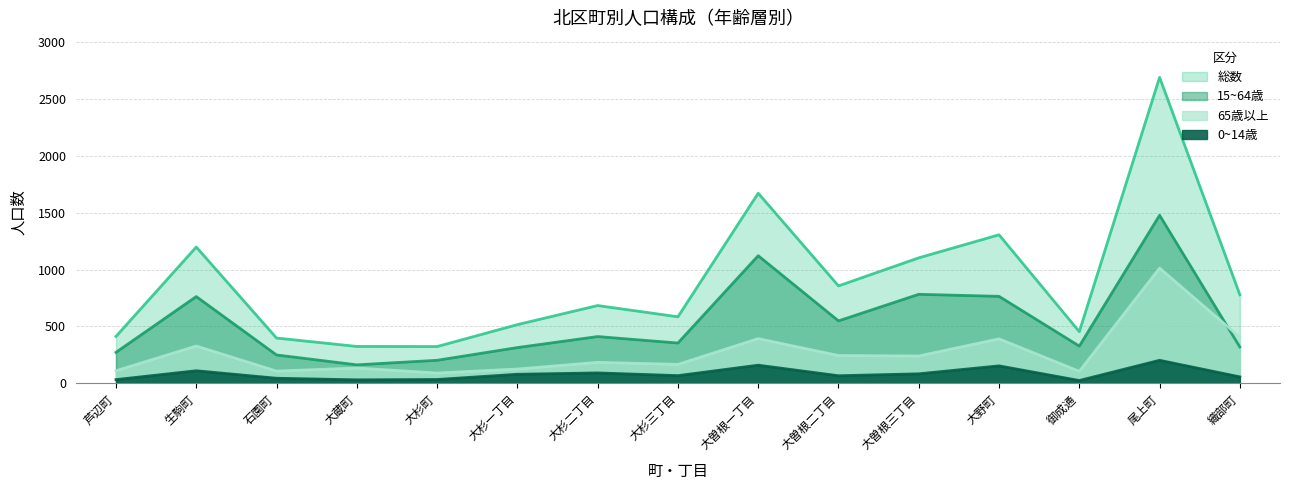

Where is the first local maximum for 0~14歳?

生駒町